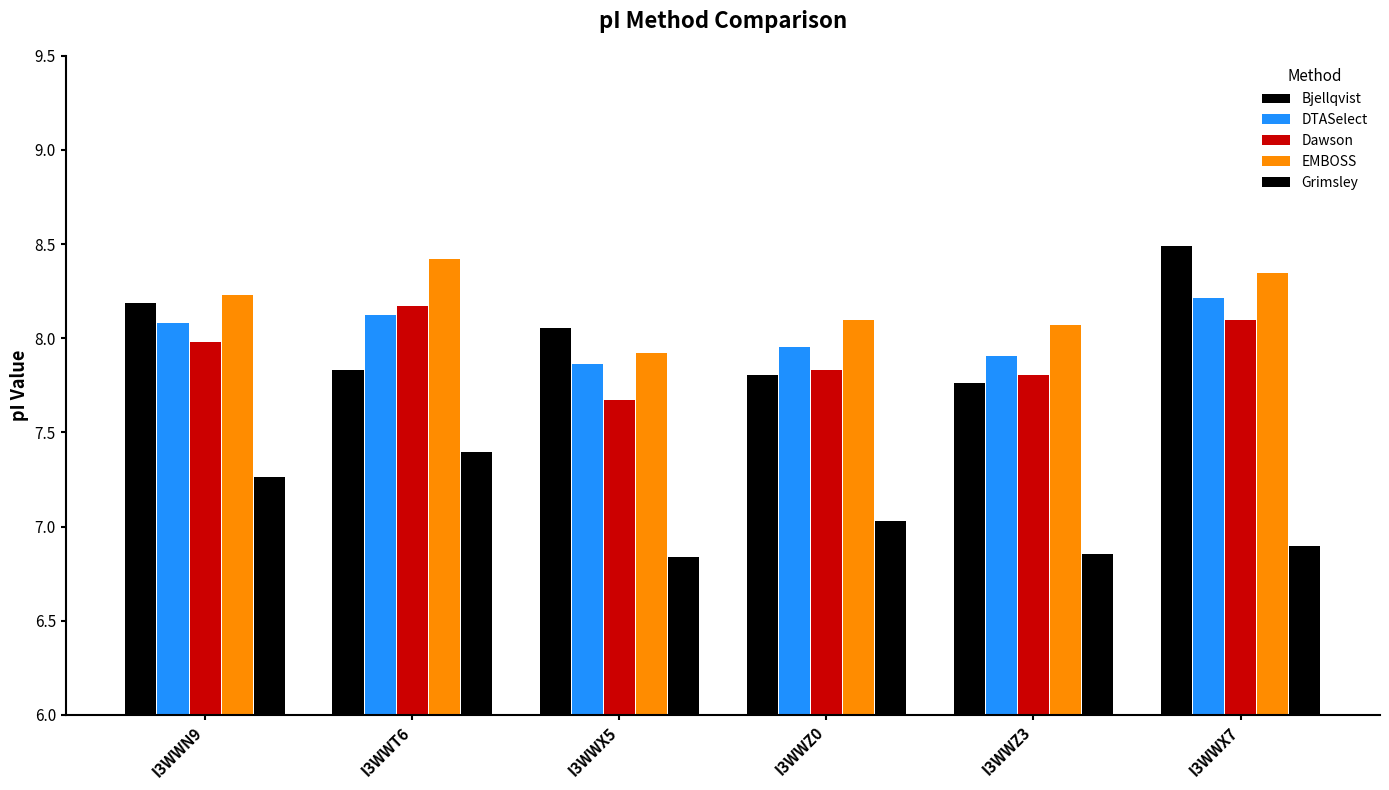

How many groups of bars are there?

6